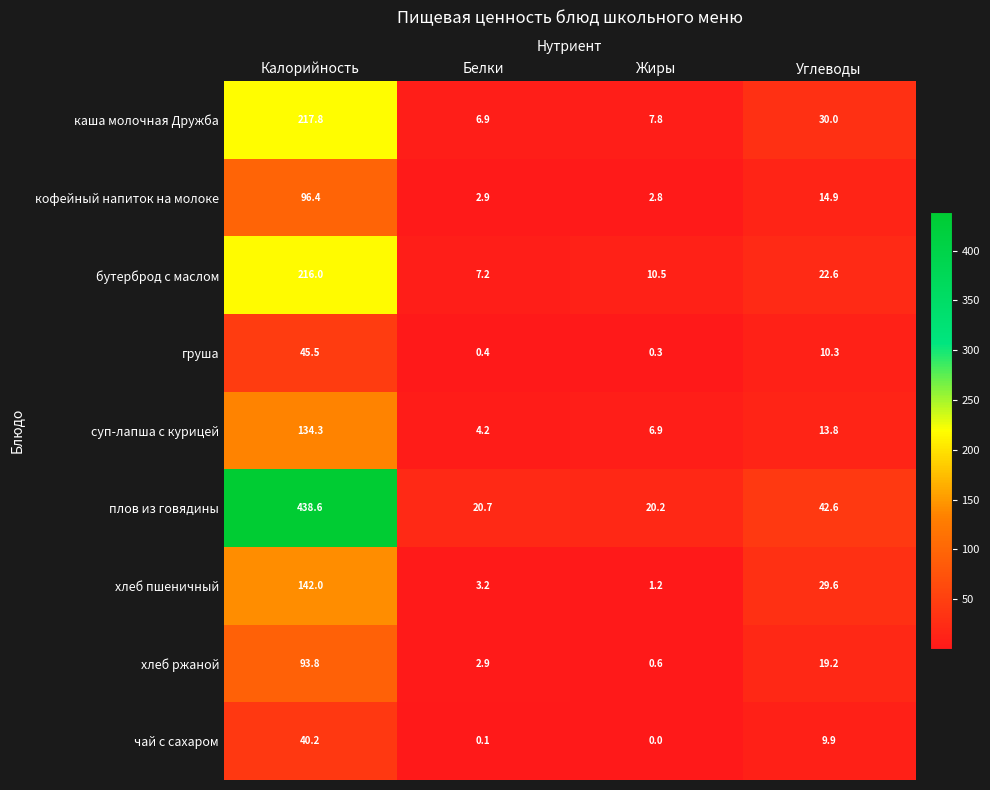

The кофейный напиток на молоке series shows 96.4 at Калорийность. True or false?

True